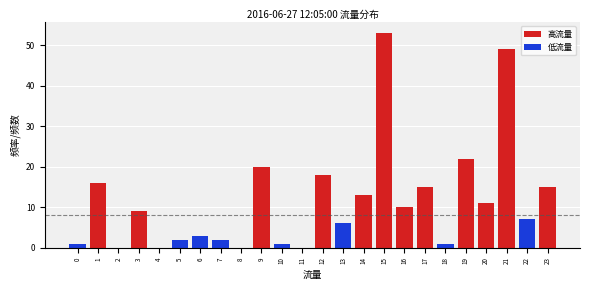

Reading left to right, extract all data points from this chart.

0=1	1=16	2=0	3=9	4=0	5=2	6=3	7=2	8=0	9=20	10=1	11=0	12=18	13=6	14=13	15=53	16=10	17=15	18=1	19=22	20=11	21=49	22=7	23=15